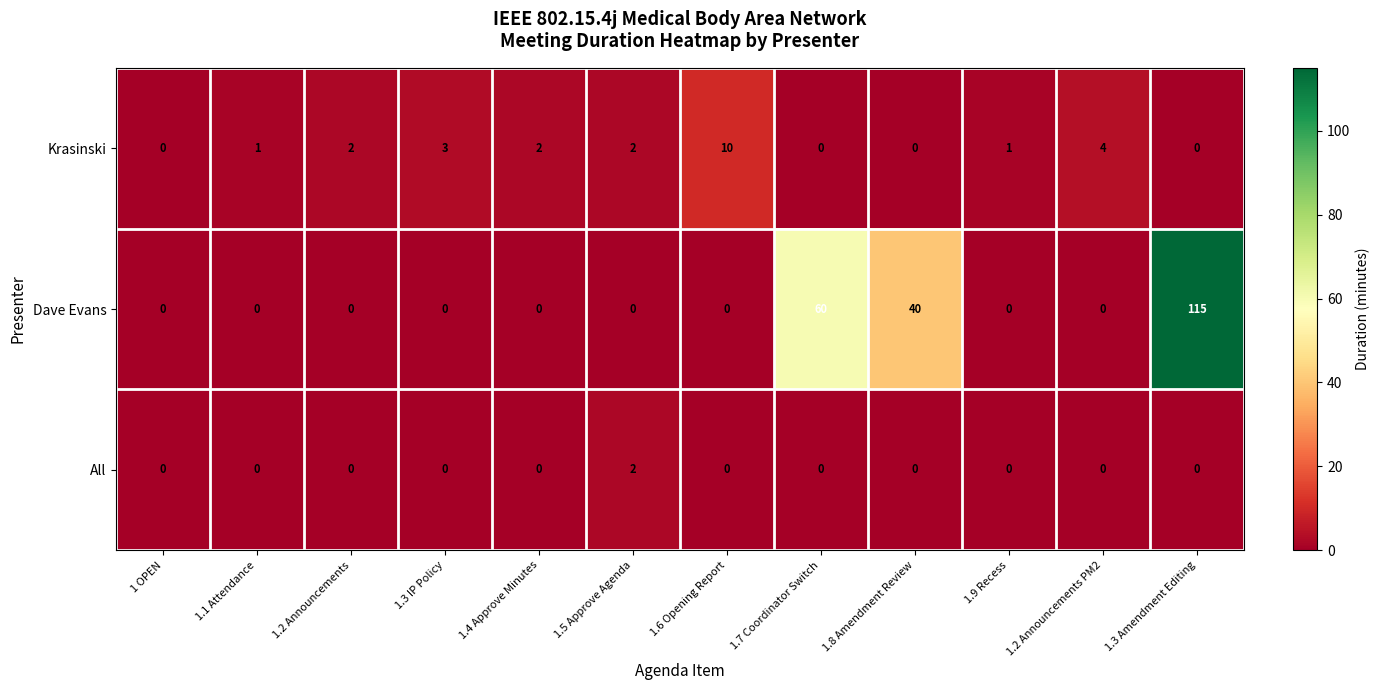

Which series has the largest range (max minus min)?

Dave Evans